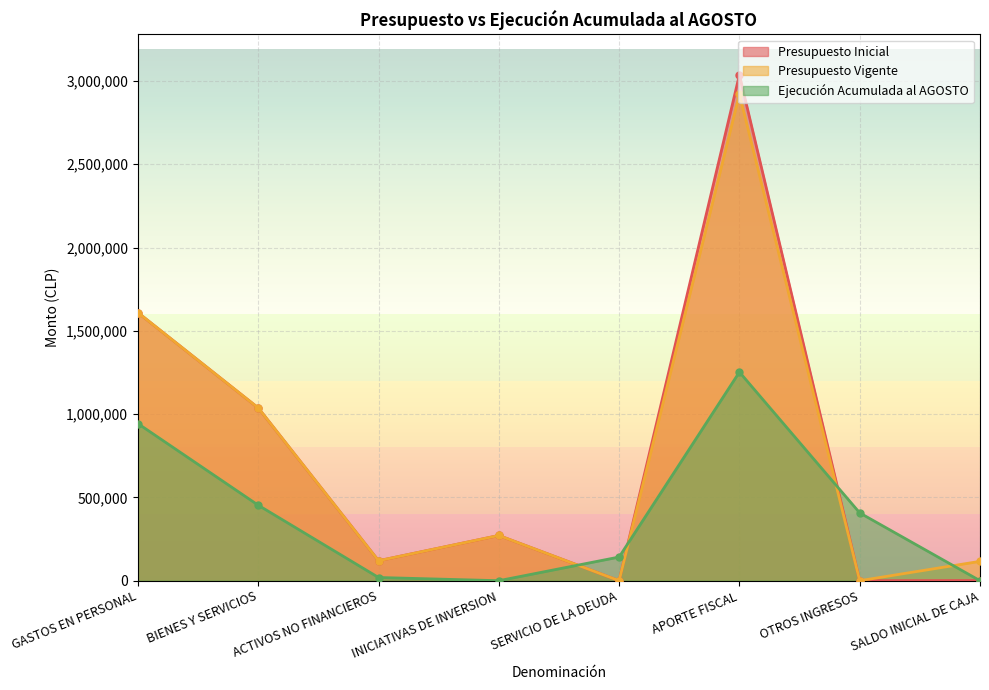

Is it true that Presupuesto Vigente equals 271392 at INICIATIVAS DE INVERSION?

True